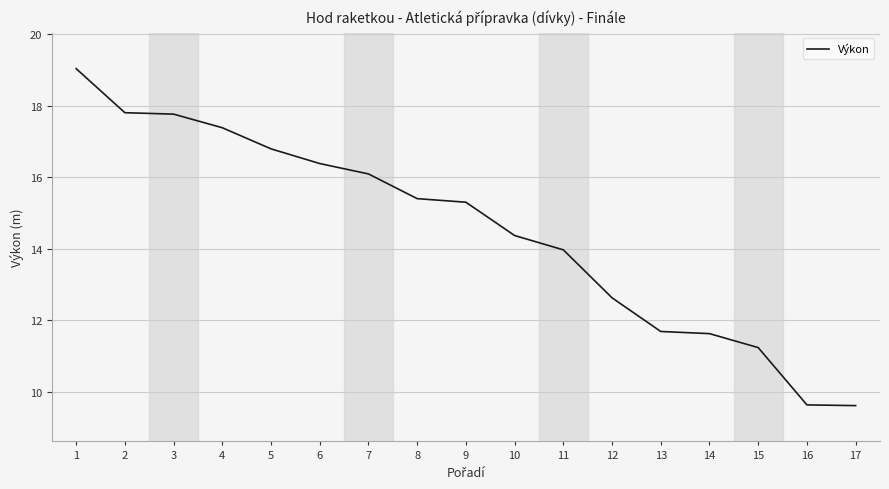

Reading left to right, list all the values displayed in this chart.

19.0	17.8	17.8	17.4	16.8	16.4	16.1	15.4	15.3	14.4	14.0	12.6	11.7	11.6	11.2	9.6	9.6